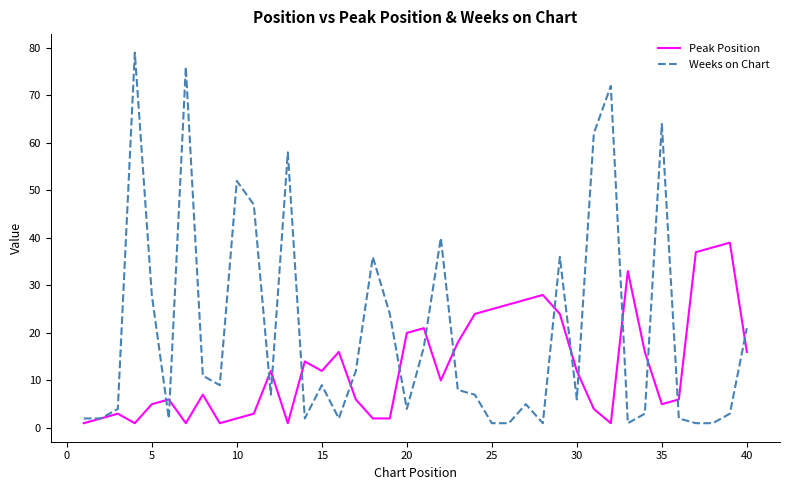

Which series has the largest total across all categories?

Weeks on Chart